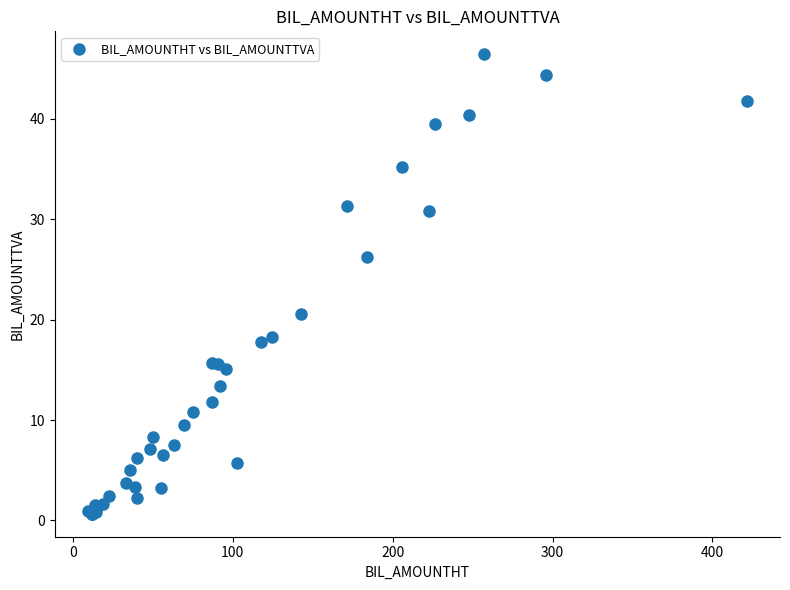

What Y value in the scatter plot is closest to 23?

20.6